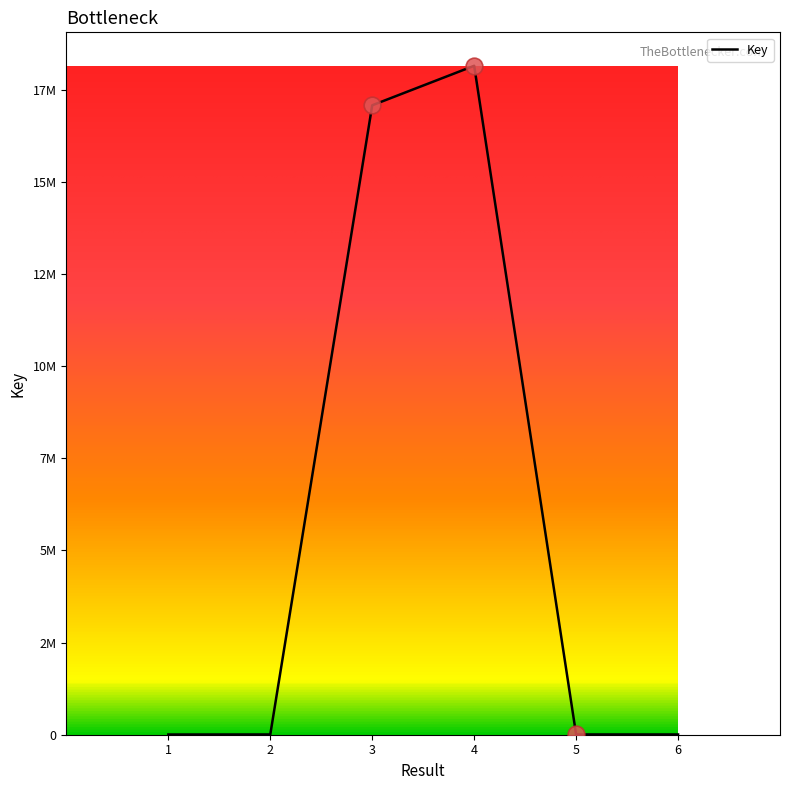

True or false: the data has more than 0 interior local peaks.

True